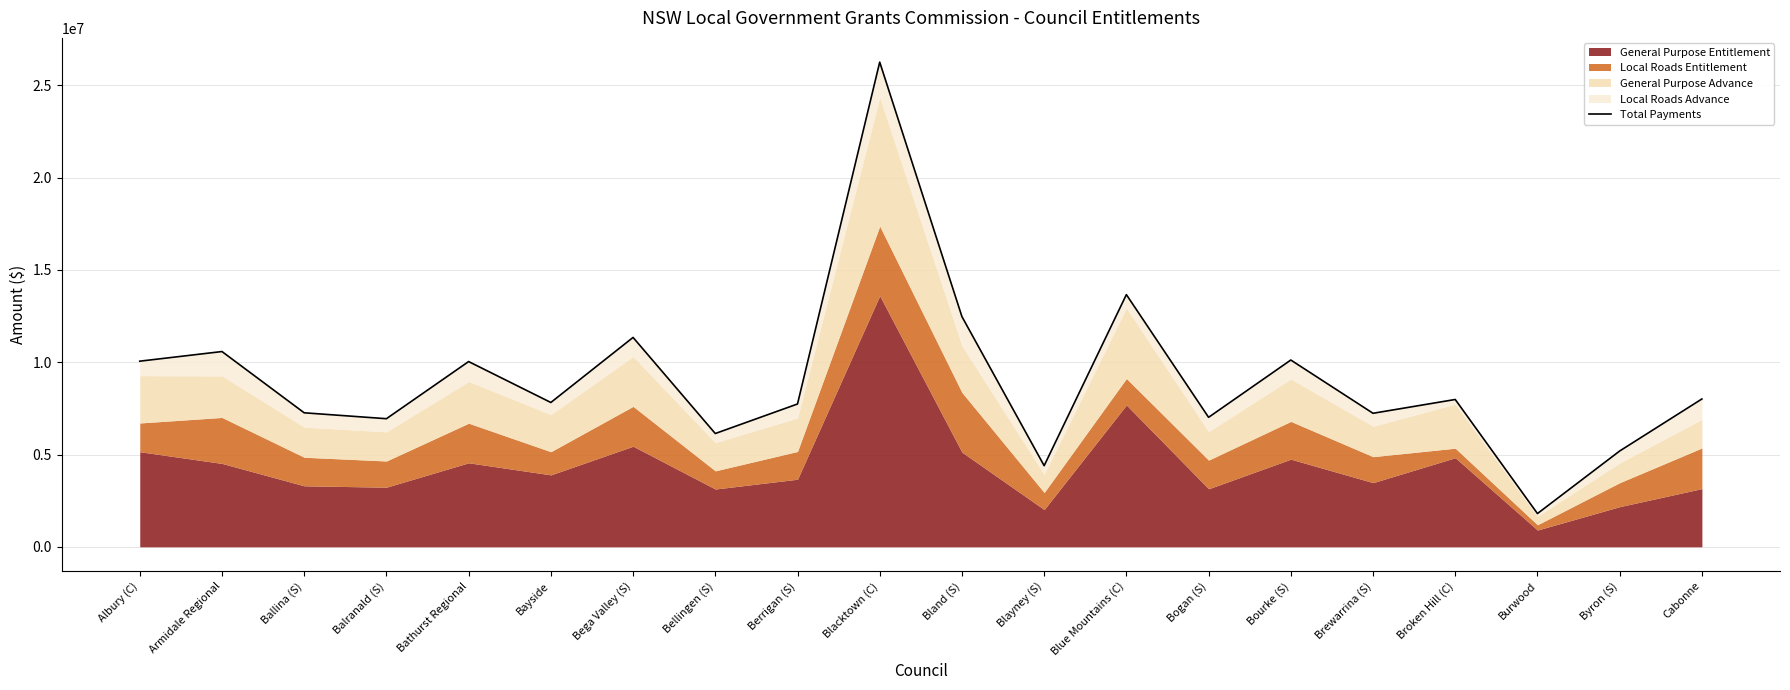

Which label corresponds to the largest value in the chart?

Blacktown (C)